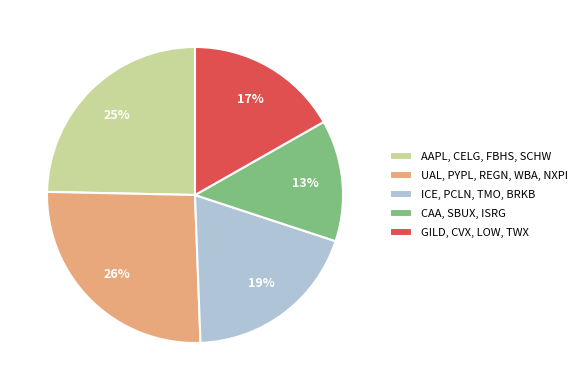

How many slices are in this pie chart?

5